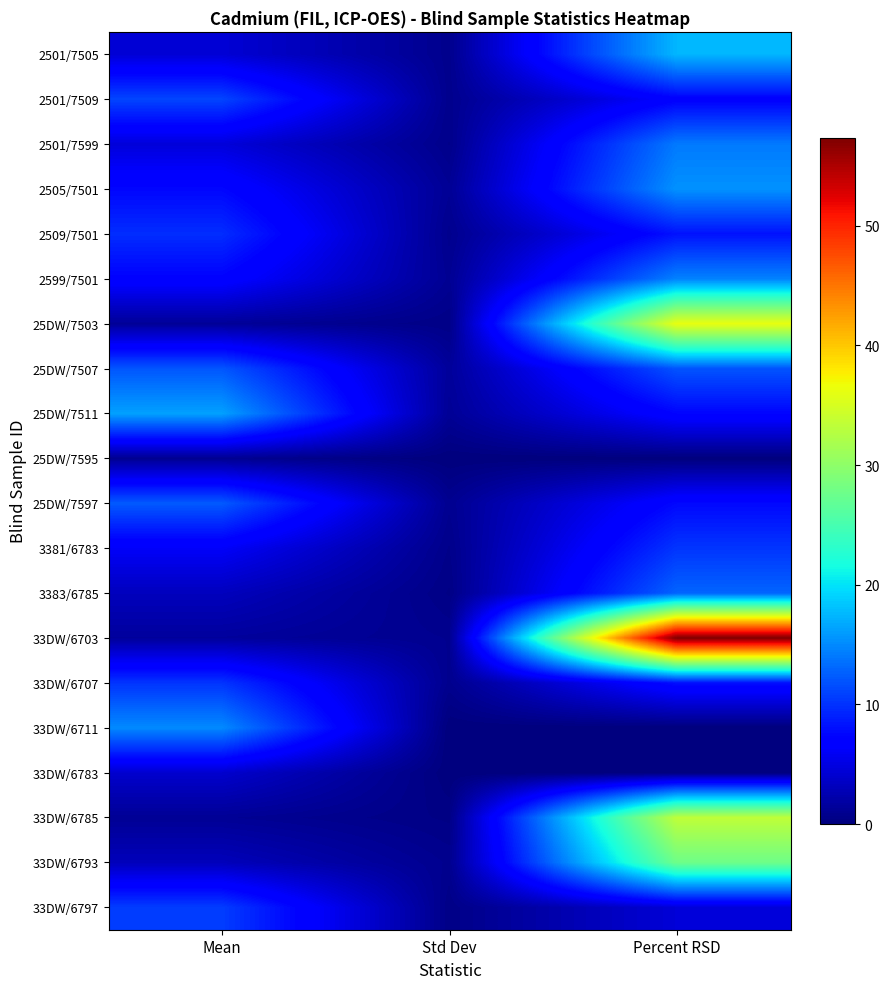

How many series are shown in this chart?

20